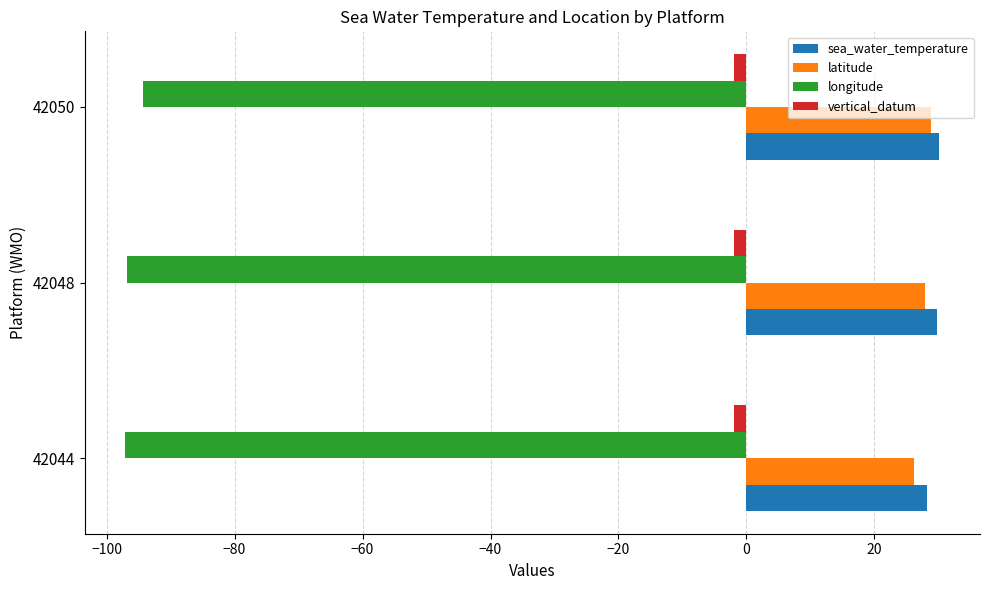

What is the sum of all latitude values?

83.0